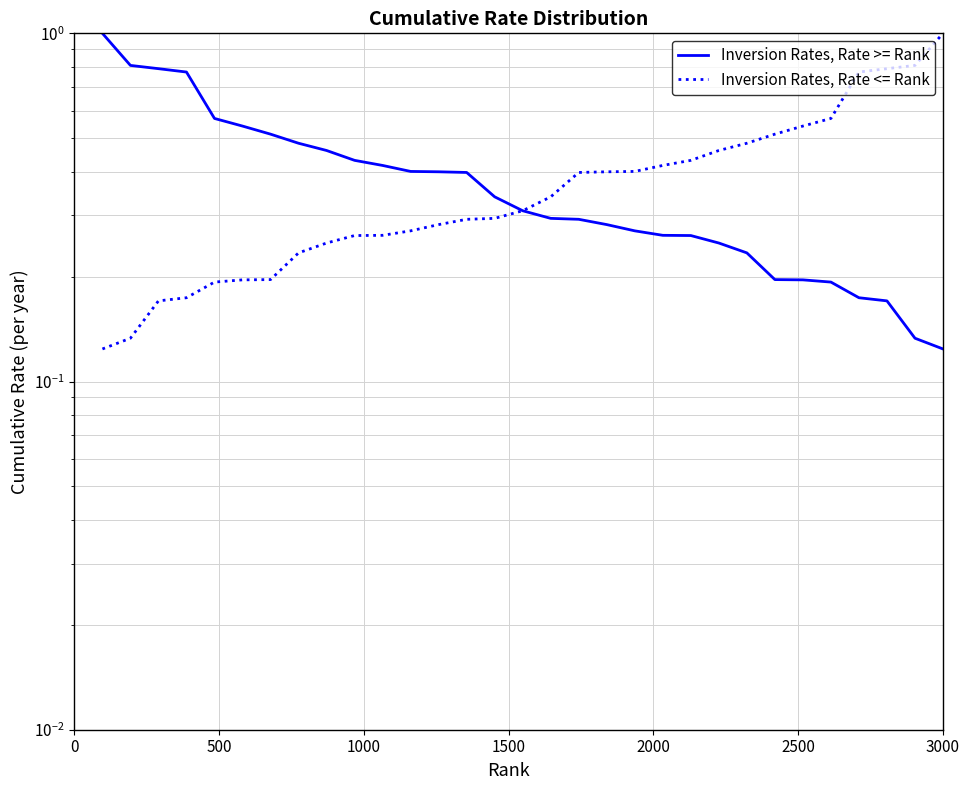

True or false: Inversion Rates, Rate >= Rank and Inversion Rates, Rate <= Rank cross at least once.

False